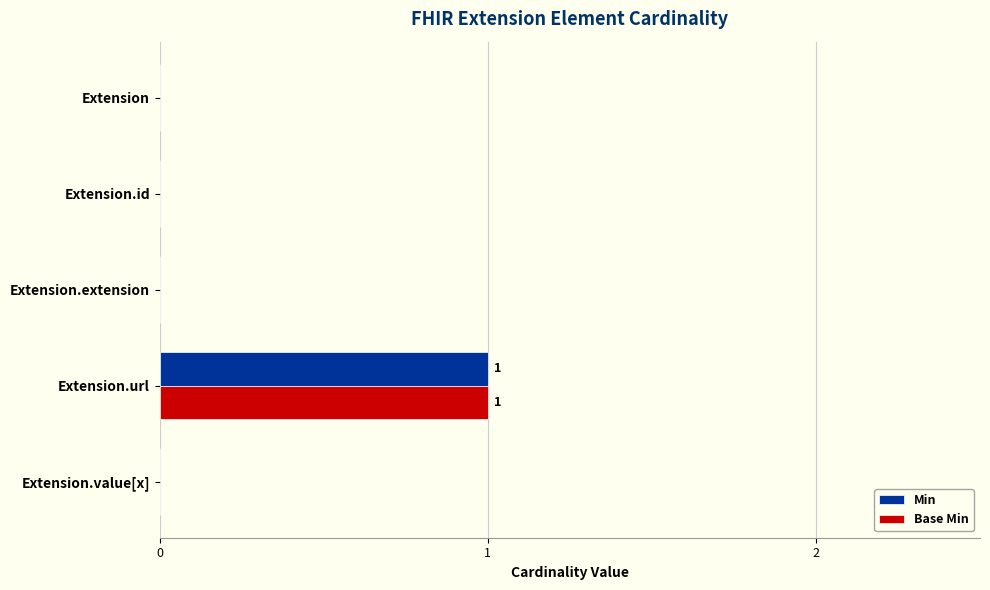

True or false: Base Min has a value of 0 at Extension.id.

True